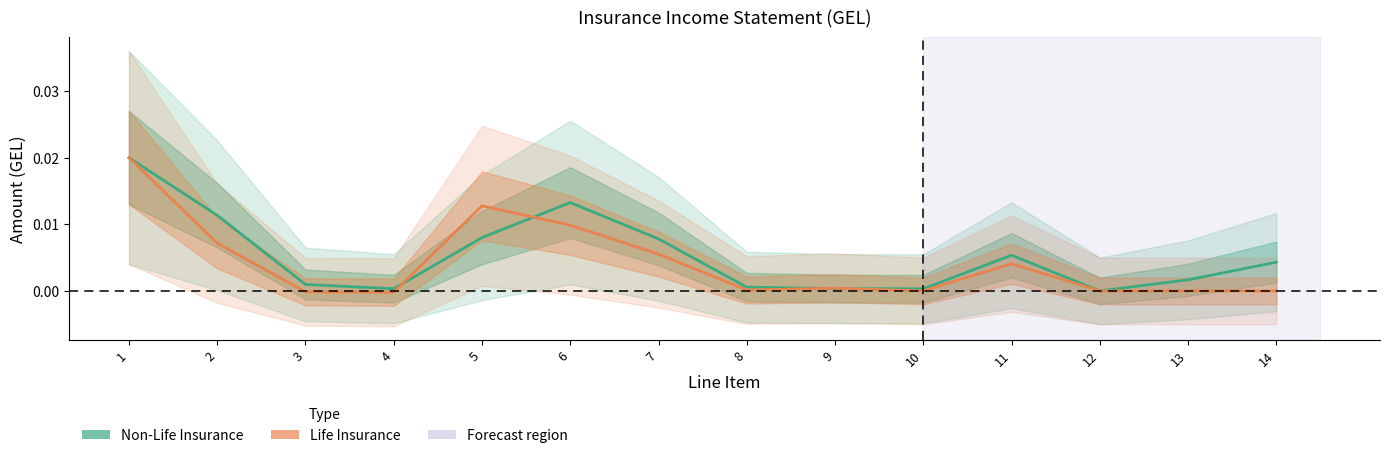

Between which two adjacent categories do Life Insurance and Non-Life Insurance first intersect?

4 and 5